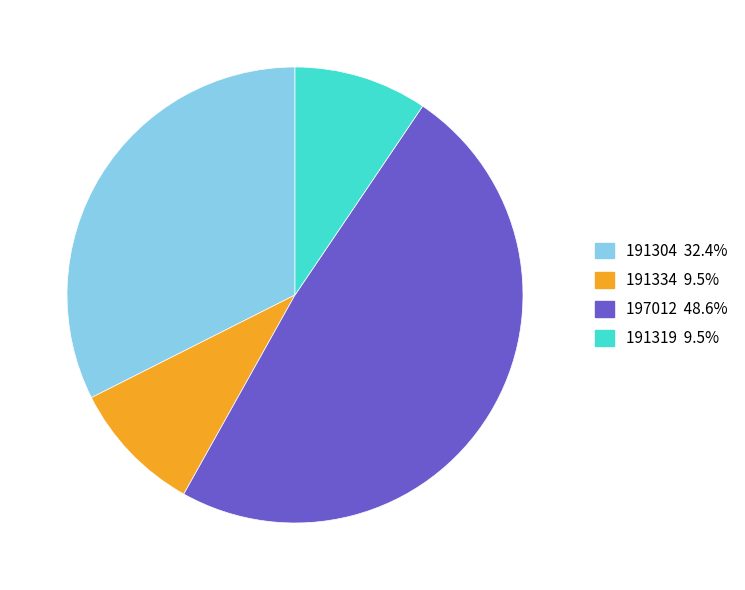

Which has a higher value, 191304 or 191334?

191304